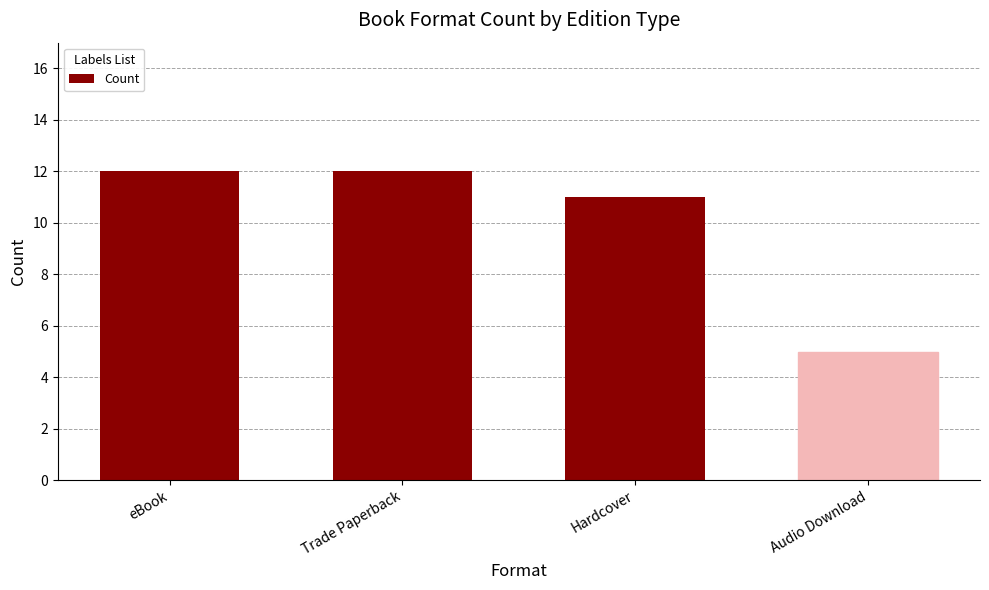

Between Hardcover and Trade Paperback, which is larger?

Trade Paperback